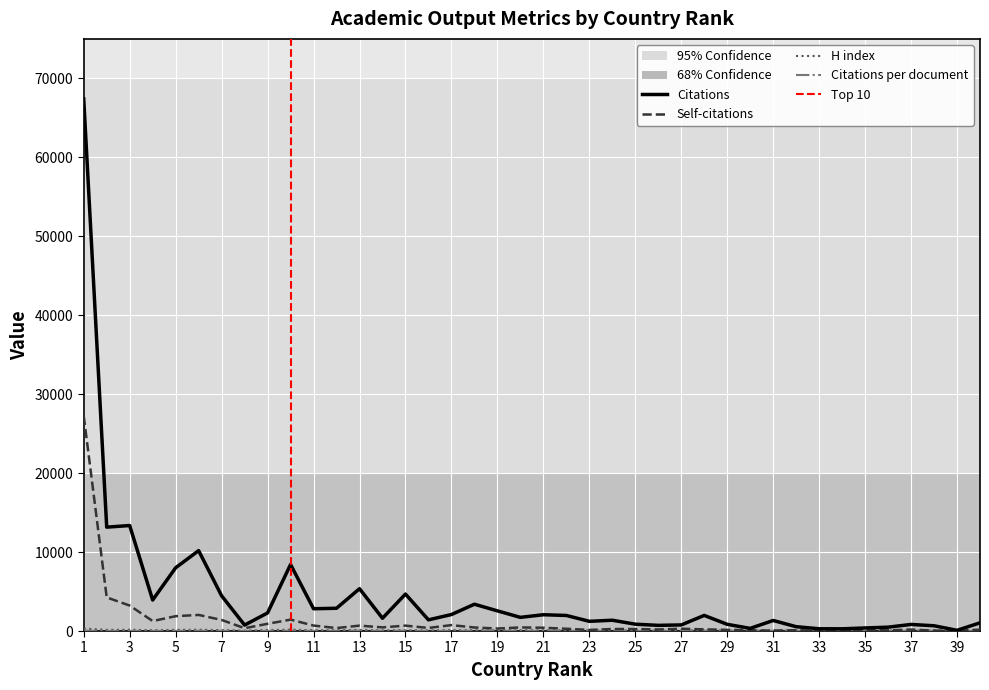

At which category does H index reach its first local valley?

2